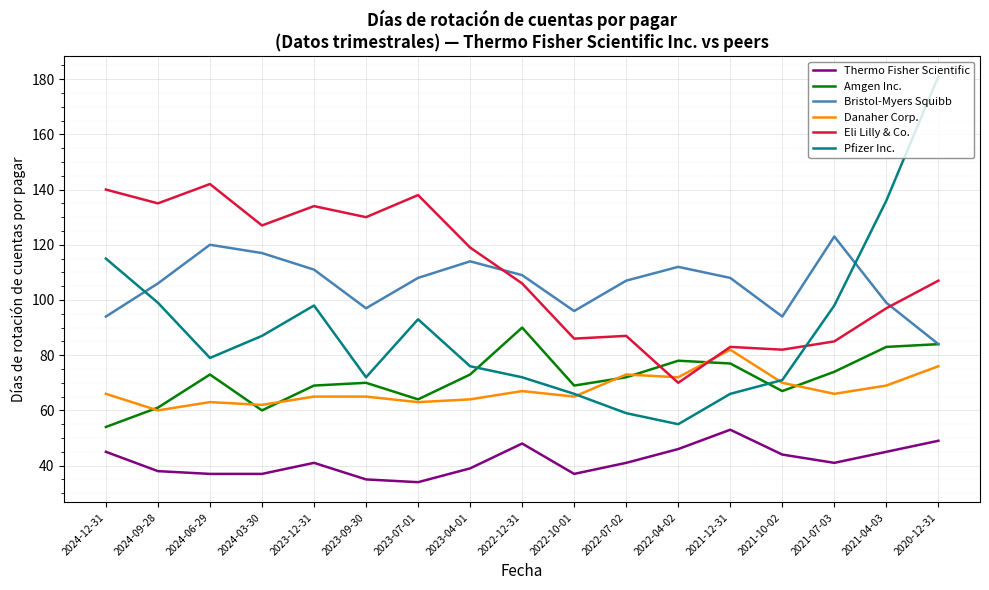

What is the total value across all series at 2024-03-30?

490